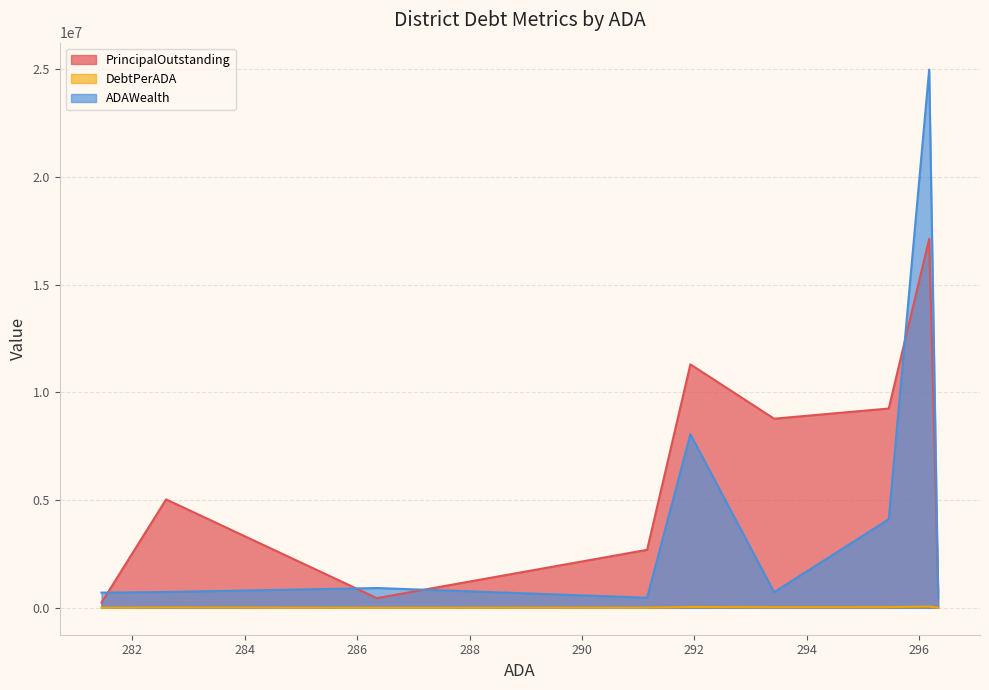

Rank the series by their average value, from lowest to highest.

DebtPerADA, ADAWealth, PrincipalOutstanding